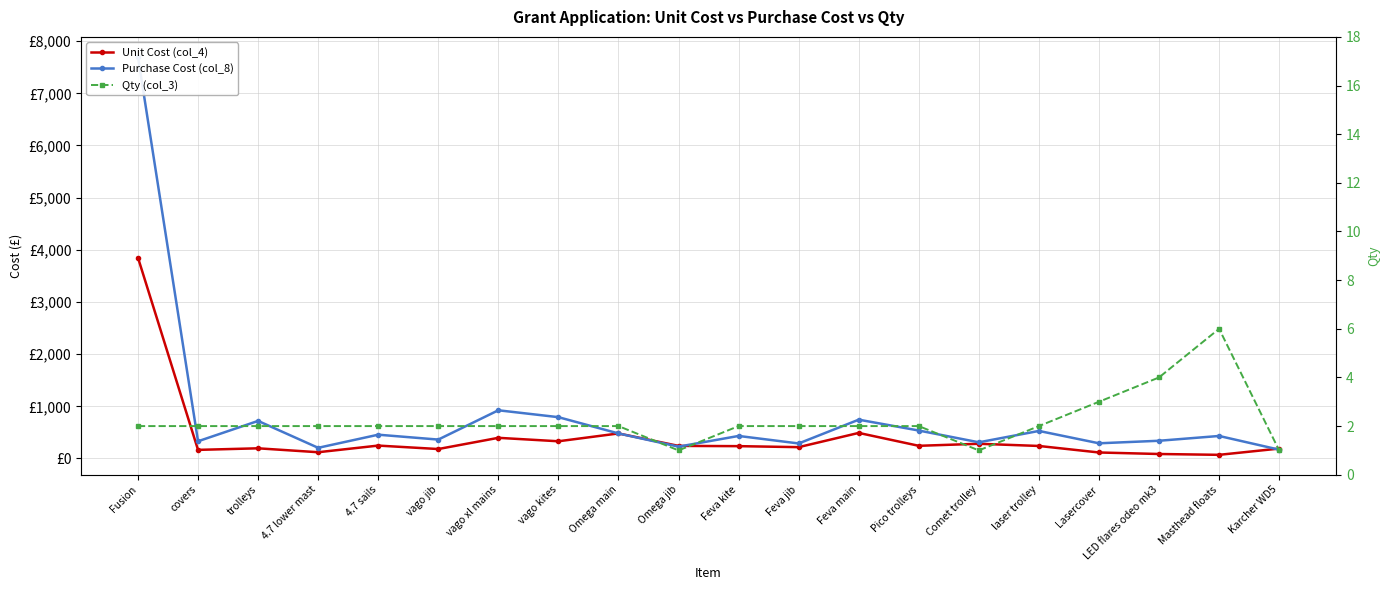

True or false: Qty (col_3) and Purchase Cost (col_8) cross at least once.

False